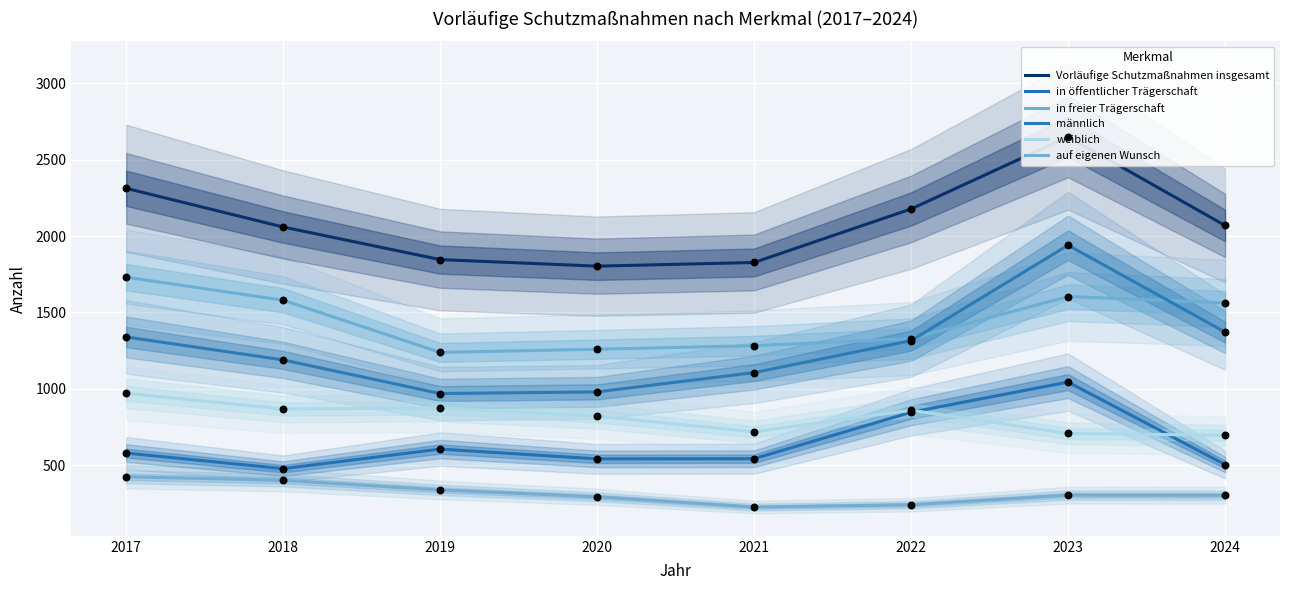

Which series has the widest spread of Y values?

männlich